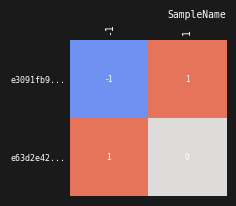

Reading left to right, list all the values displayed in this chart.

e3091fb9...: -1	1
e63d2e42...: 1	0